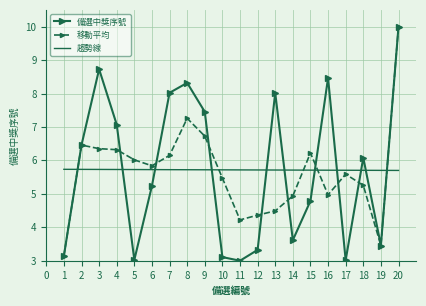

Between 4 and 8, which series saw the biggest shift?

備選中獎序號